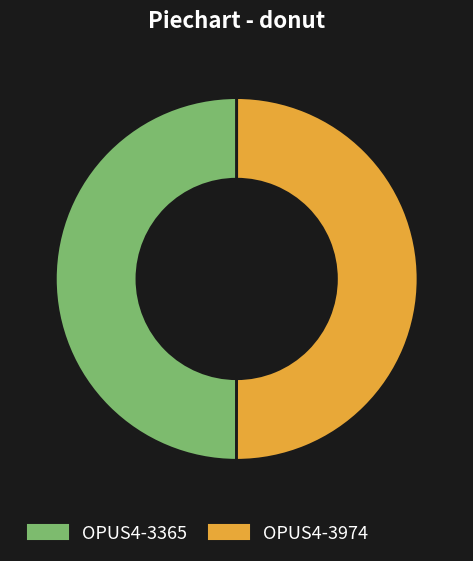

True or false: OPUS4-3365 accounts for 50% of the total.

True